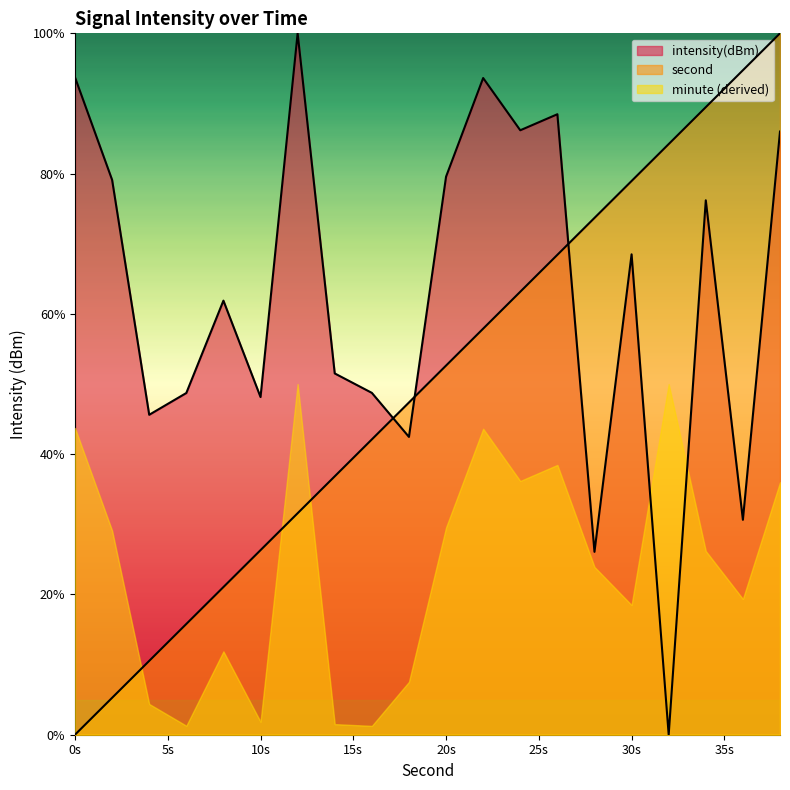

The minute (derived) series shows 1.9 at 10s. True or false?

True